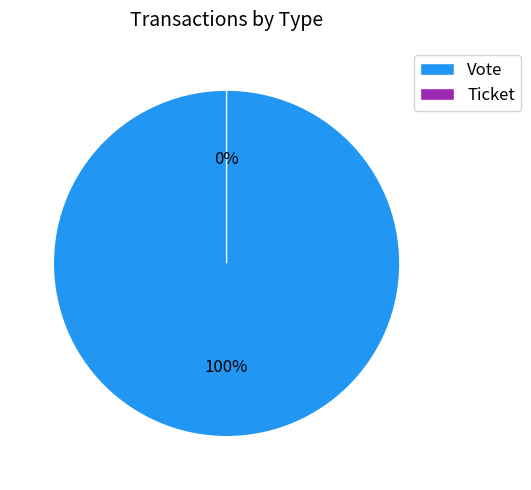

How many slices are in this pie chart?

2